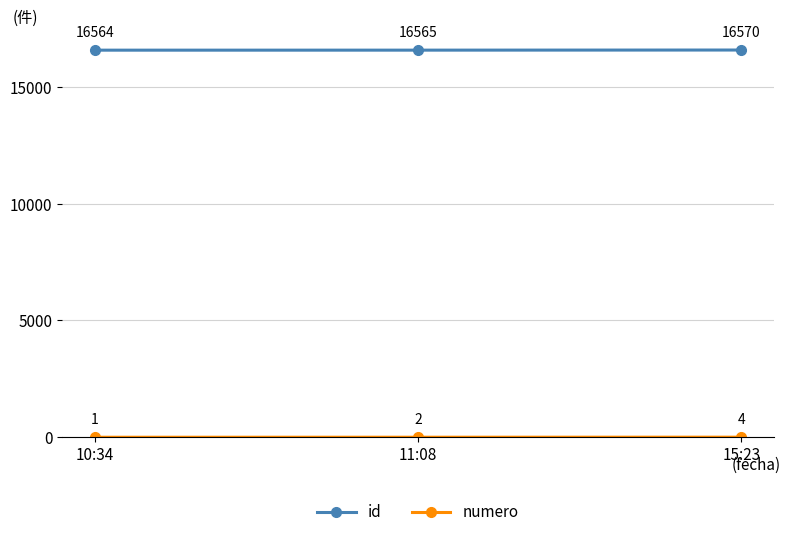

Is it true that id equals 11218 at 10:34?

False